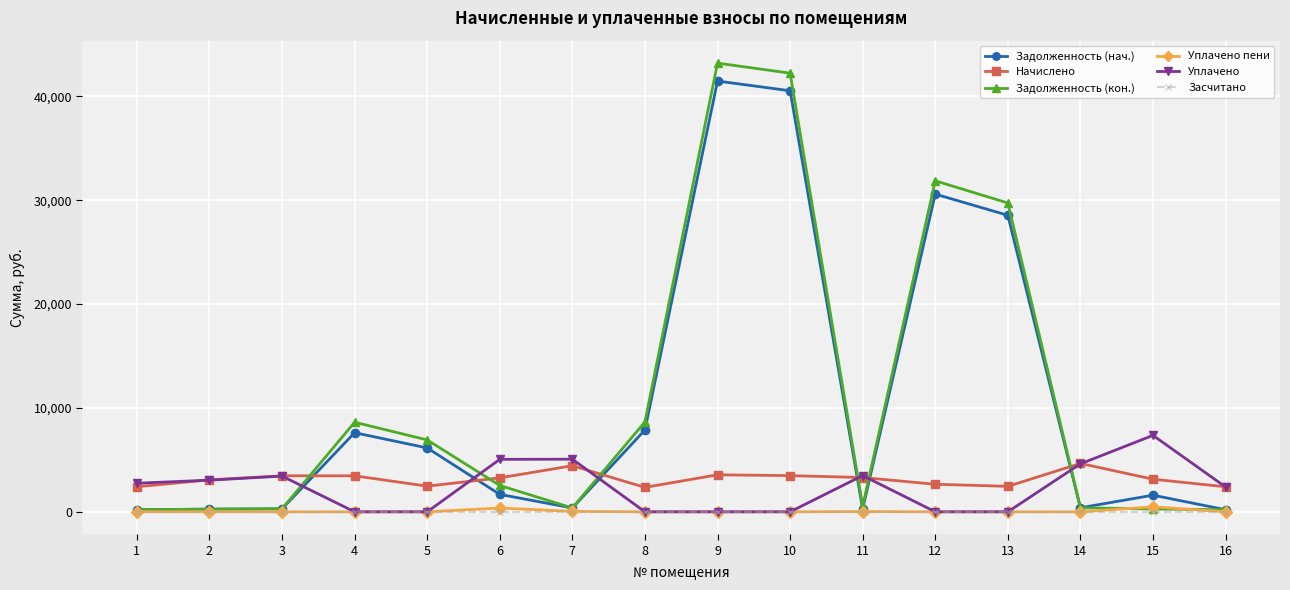

Is the value of Уплачено пени at 11 greater than the value of Задолженность (нач.) at 5?

No